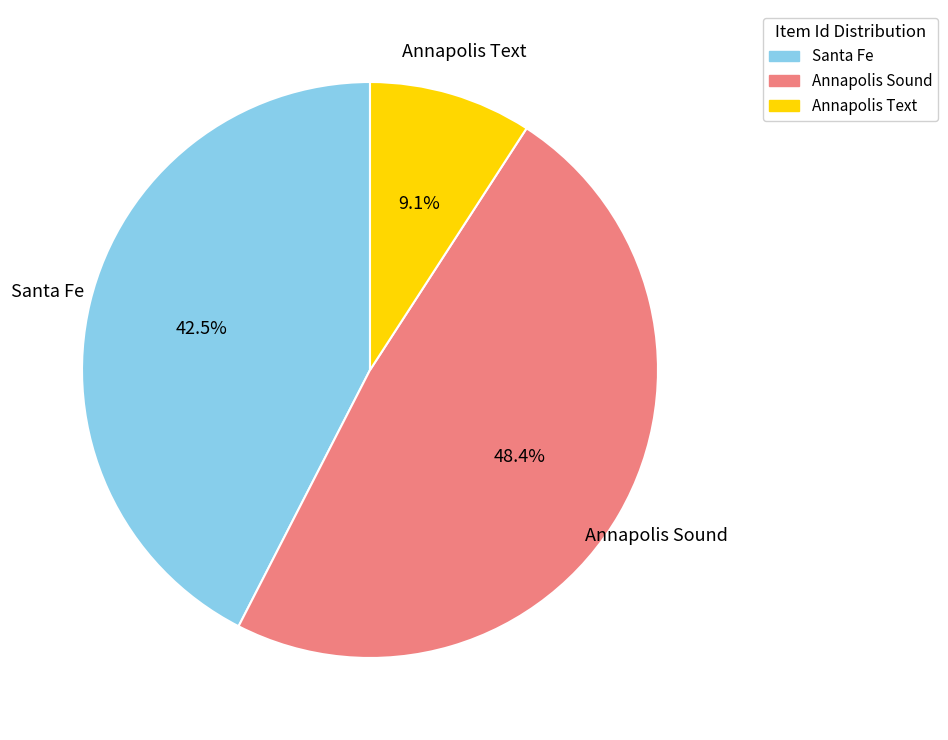

How many segments does this pie chart have?

3